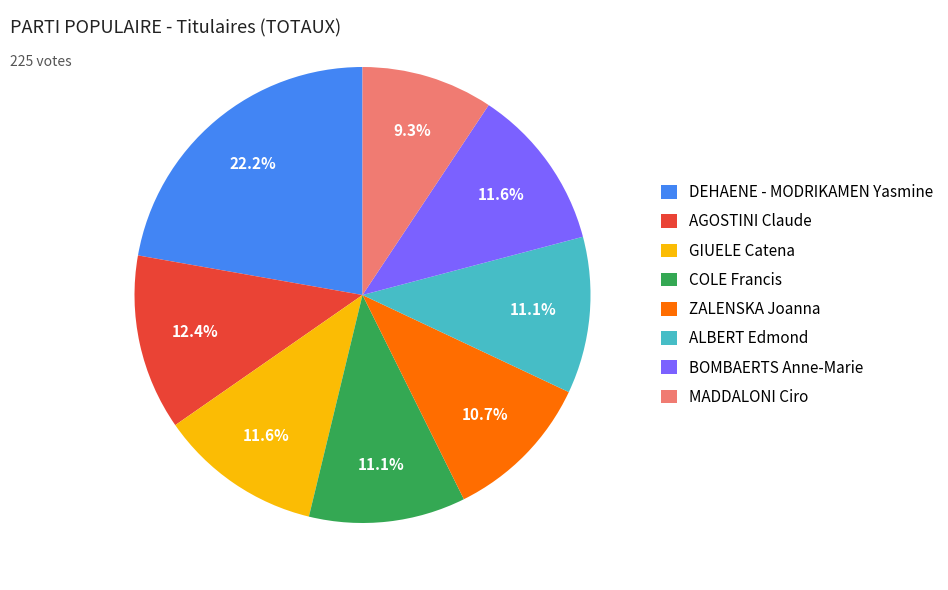

Which slice is the largest?

DEHAENE - MODRIKAMEN Yasmine